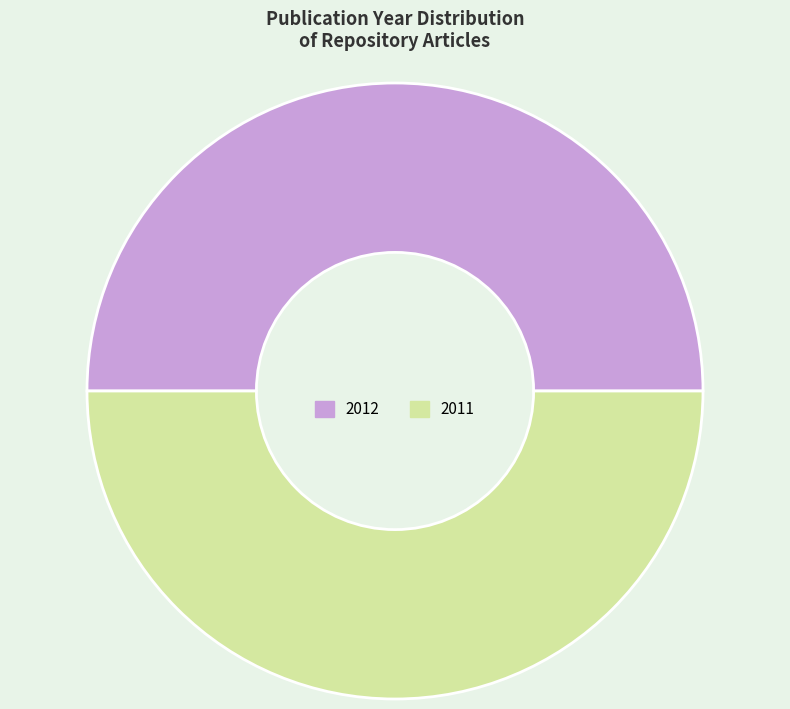

What is the ratio of the value at 2012 to the value at 2011?

1.0